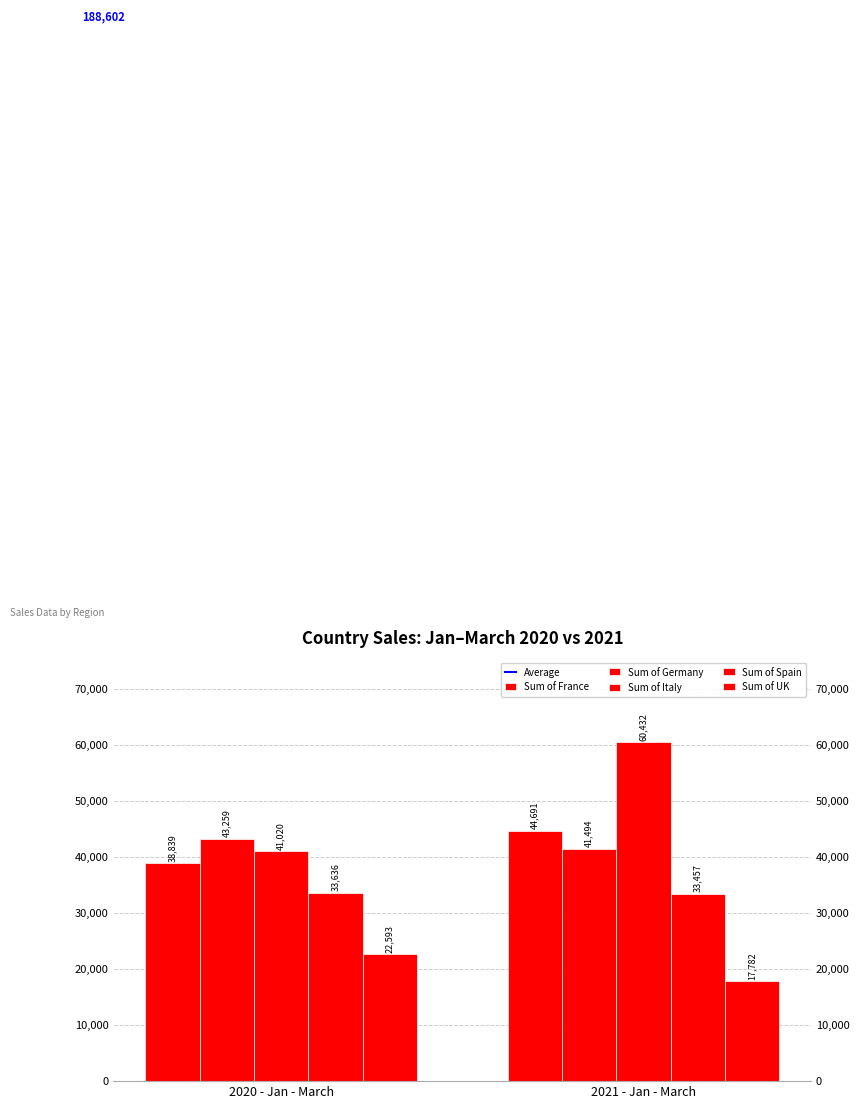

At which category is the sum across all series the highest?

2021 - Jan - March